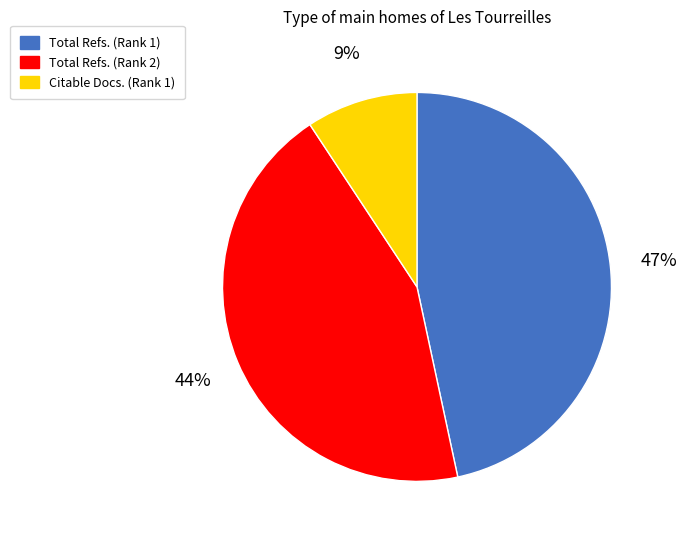

Does Total Refs. (Rank 1) represent more than half of the total?

No